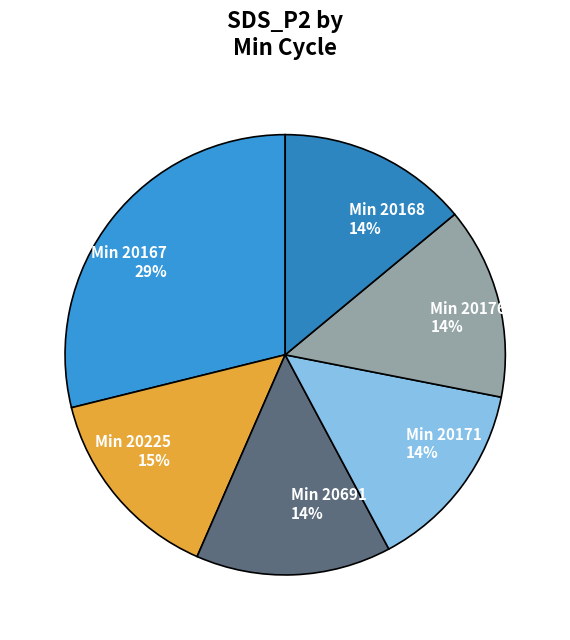

Which category has the biggest portion of the pie?

20167